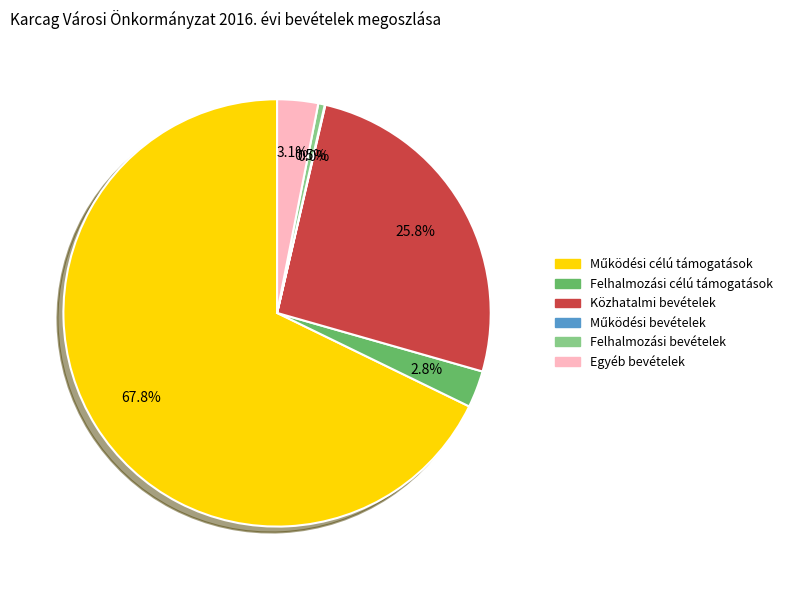

Does any single category account for the majority?

Yes